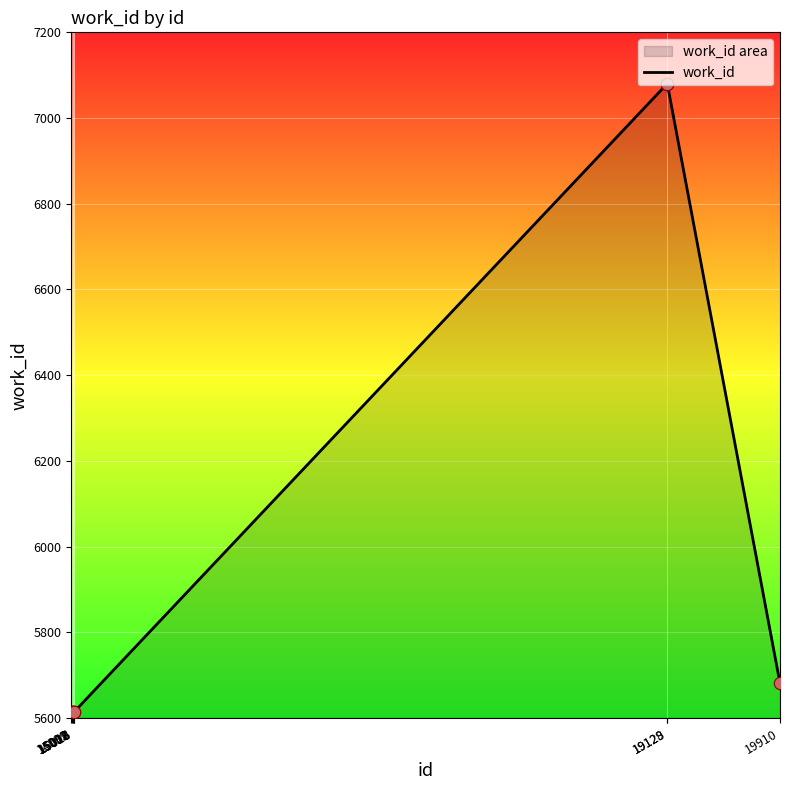

What is the ratio of the value at 15012 to the value at 15007?

1.0